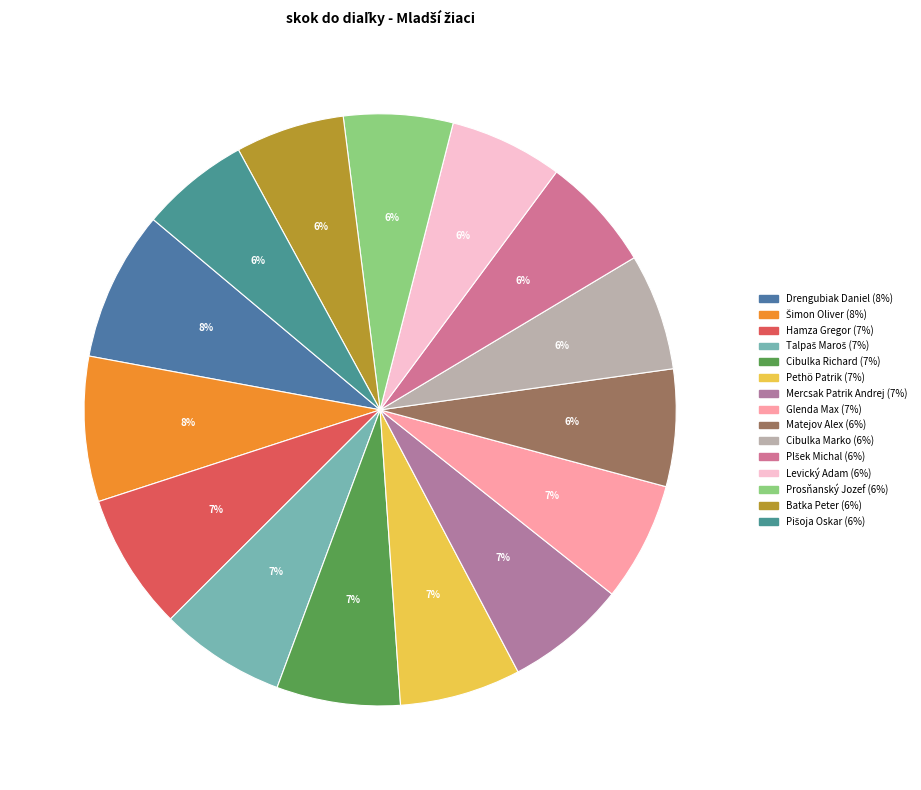

To the nearest percent, what is the combined percentage of Levický Adam and Plšek Michal?

12%